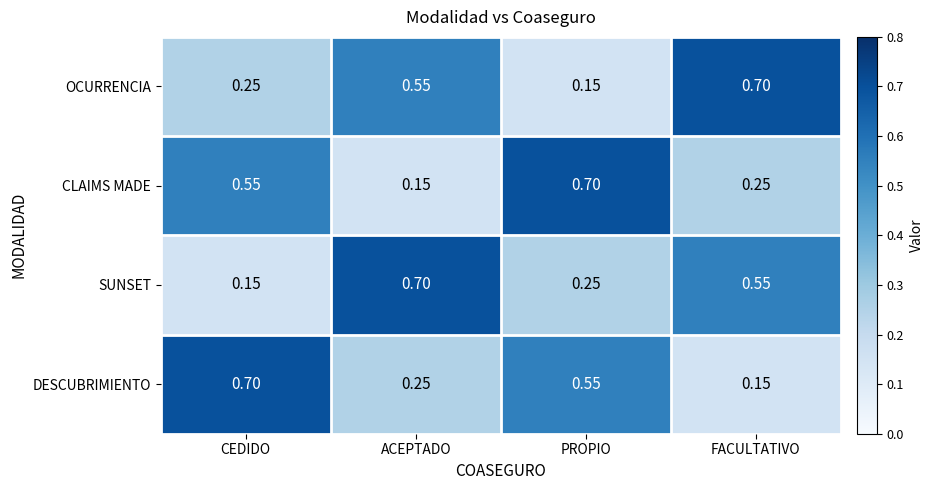

Is the value of SUNSET at ACEPTADO greater than the value of OCURRENCIA at CEDIDO?

Yes